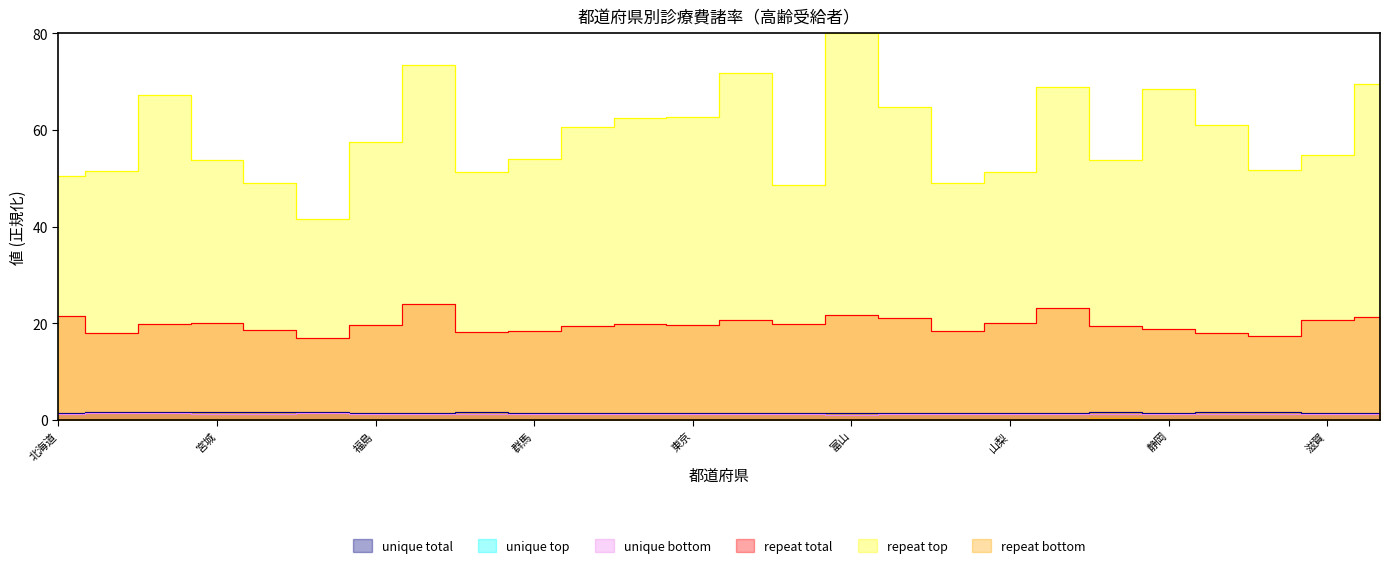

Does the chart have visible grid lines?

No